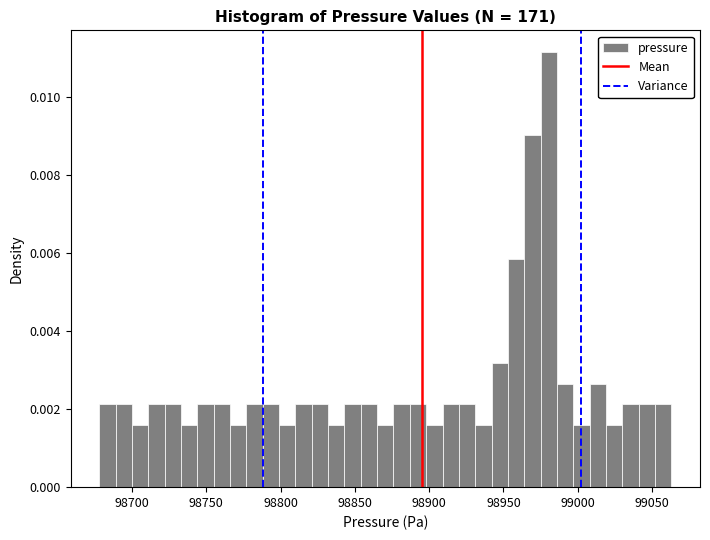

Read against the x-axis, roughly where is the centre of the tallest bar?

98980